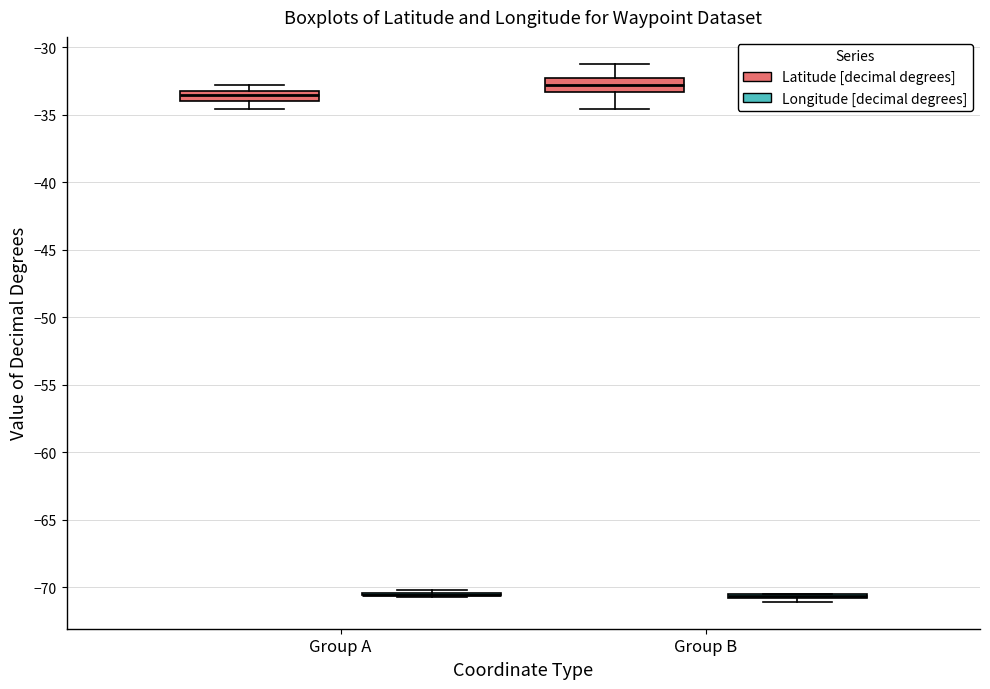

Reading left to right, transcribe this box plot: for each box, give where its median line is, the range the box spans, and where its two whiskers end, as read against the y-axis. The values are not printed on the chart, so give them approximately, as read against the axis.

Group A (Latitude [decimal degrees]): median -33.5, box -34.0 to -33.0, whiskers -34.5 to -33.0 (above the box's upper edge)
Group A (Longitude [decimal degrees]): box collapsed to a line at -70.5, whiskers -70.5 to -70.0
Group B (Latitude [decimal degrees]): median -33.0, box -33.5 to -32.5, whiskers -34.5 to -31.0
Group B (Longitude [decimal degrees]): box collapsed to a line at -70.5, whiskers -71.0 to -70.5